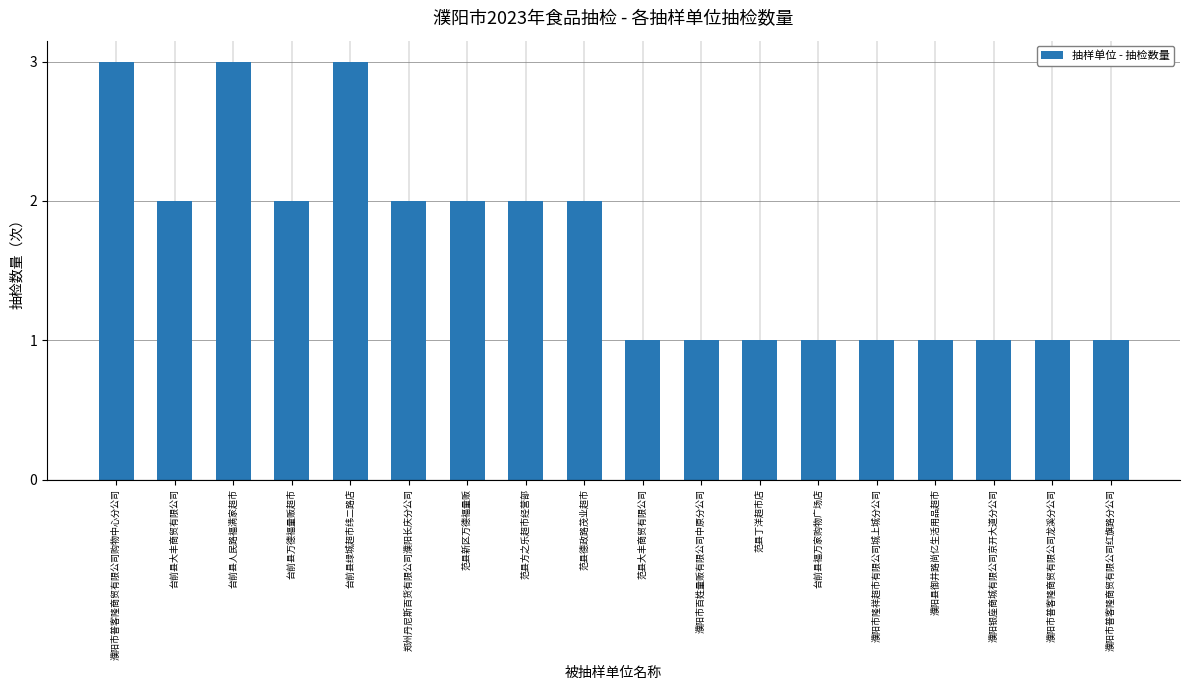

What is the difference between the values at 台前县绿城超市纬二路店 and 台前县大丰商贸有限公司?

1